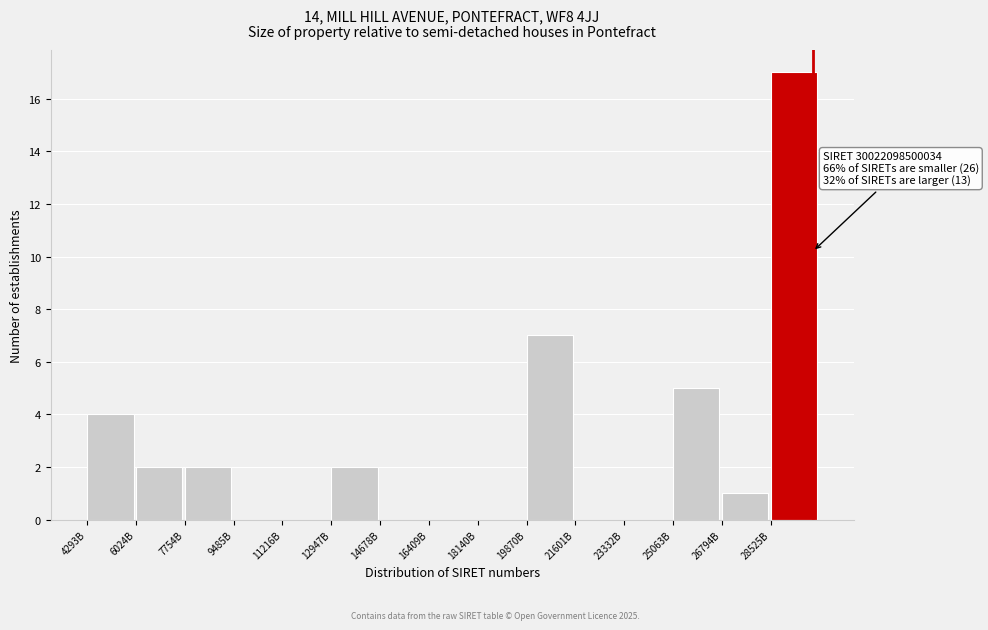

Reading left to right, list all the values displayed in this chart.

4293B=4	6024B=2	7754B=2	9485B=0	11216B=0	12947B=2	14678B=0	16409B=0	18140B=0	19870B=7	21601B=0	23332B=0	25063B=5	26794B=1	28525B=17